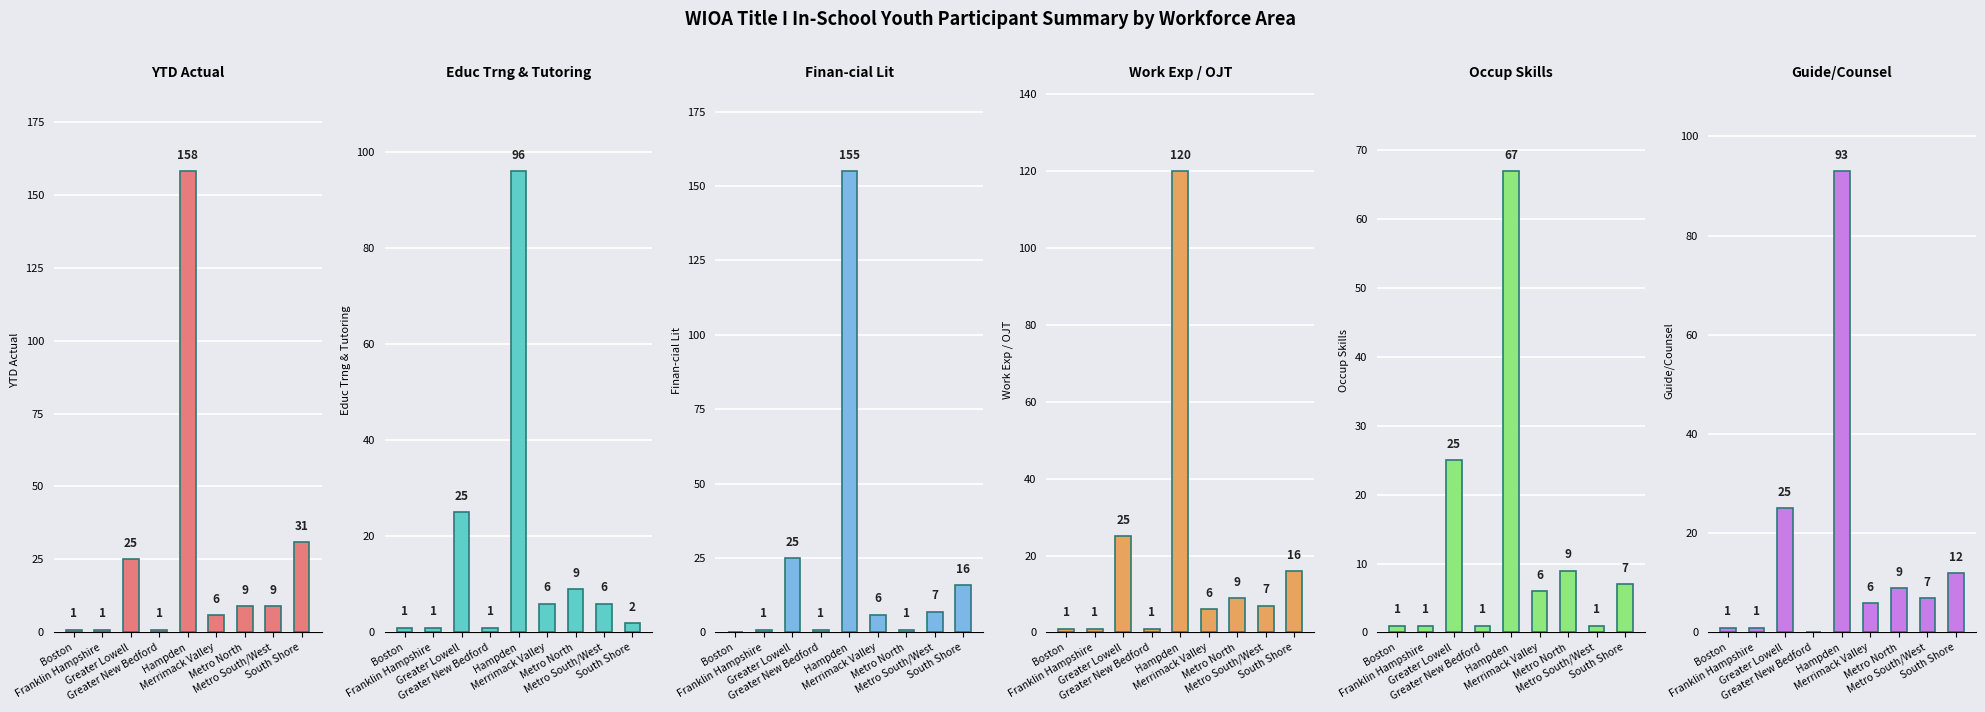

At how many categories does at least one series exceed 131?

1